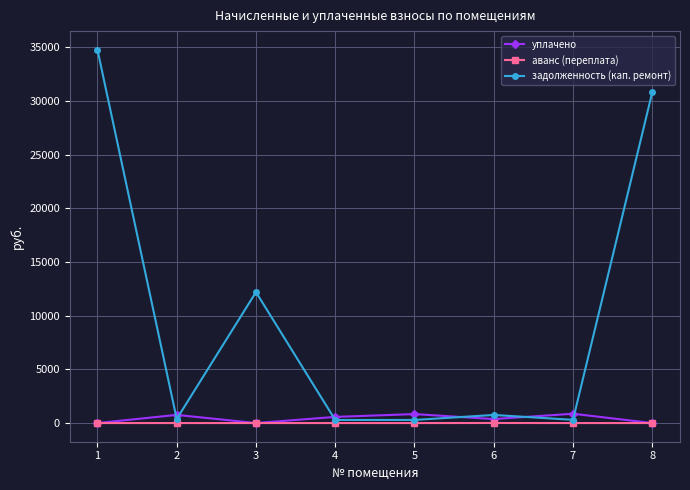

At which category is the sum across all series the highest?

1